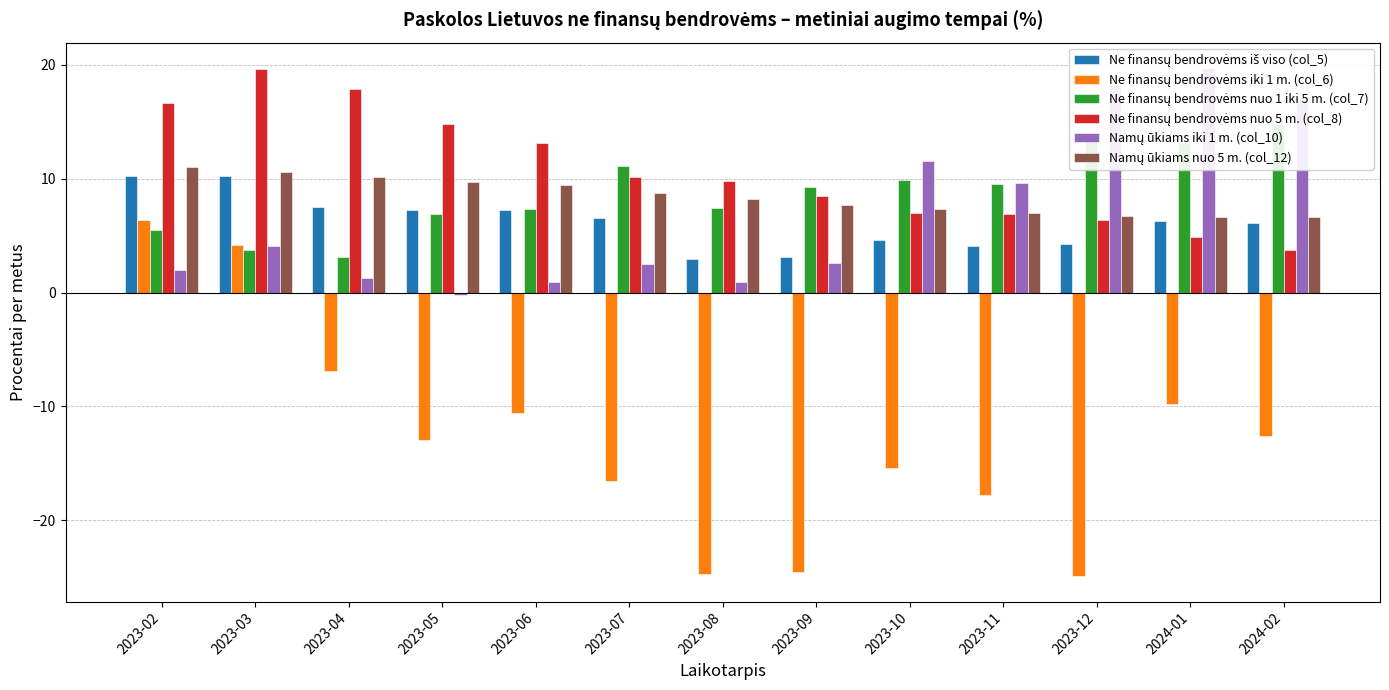

Reading left to right, list all the values displayed in this chart.

Ne finansų bendrovėms iš viso (col_5): 2023-02=10.2	2023-03=10.2	2023-04=7.5	2023-05=7.2	2023-06=7.2	2023-07=6.5	2023-08=2.9	2023-09=3.1	2023-10=4.6	2023-11=4.1	2023-12=4.3	2024-01=6.3	2024-02=6.1
Ne finansų bendrovėms iki 1 m. (col_6): 2023-02=6.4	2023-03=4.2	2023-04=-6.9	2023-05=-12.9	2023-06=-10.6	2023-07=-16.5	2023-08=-24.7	2023-09=-24.5	2023-10=-15.4	2023-11=-17.8	2023-12=-24.9	2024-01=-9.8	2024-02=-12.6
Ne finansų bendrovėms nuo 1 iki 5 m. (col_7): 2023-02=5.5	2023-03=3.7	2023-04=3.1	2023-05=6.9	2023-06=7.3	2023-07=11.1	2023-08=7.4	2023-09=9.3	2023-10=9.9	2023-11=9.5	2023-12=13.5	2024-01=13.1	2024-02=14.8
Ne finansų bendrovėms nuo 5 m. (col_8): 2023-02=16.6	2023-03=19.6	2023-04=17.9	2023-05=14.8	2023-06=13.1	2023-07=10.1	2023-08=9.8	2023-09=8.5	2023-10=7.0	2023-11=6.9	2023-12=6.4	2024-01=4.9	2024-02=3.7
Namų ūkiams iki 1 m. (col_10): 2023-02=2.0	2023-03=4.1	2023-04=1.3	2023-05=-0.2	2023-06=0.9	2023-07=2.5	2023-08=0.9	2023-09=2.6	2023-10=11.5	2023-11=9.6	2023-12=18.2	2024-01=19.7	2024-02=17.1
Namų ūkiams nuo 5 m. (col_12): 2023-02=11.0	2023-03=10.6	2023-04=10.1	2023-05=9.7	2023-06=9.4	2023-07=8.7	2023-08=8.2	2023-09=7.7	2023-10=7.3	2023-11=7.0	2023-12=6.7	2024-01=6.6	2024-02=6.6